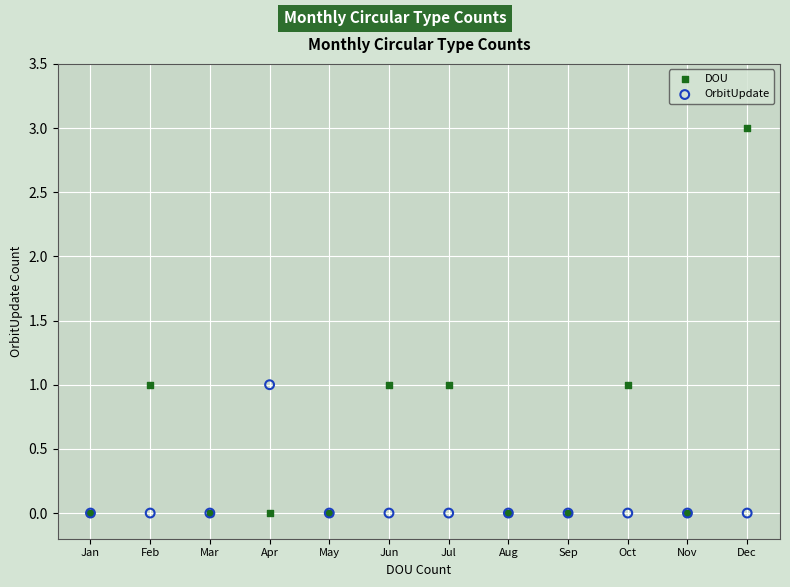

What are all the series names shown in the legend?

DOU, OrbitUpdate